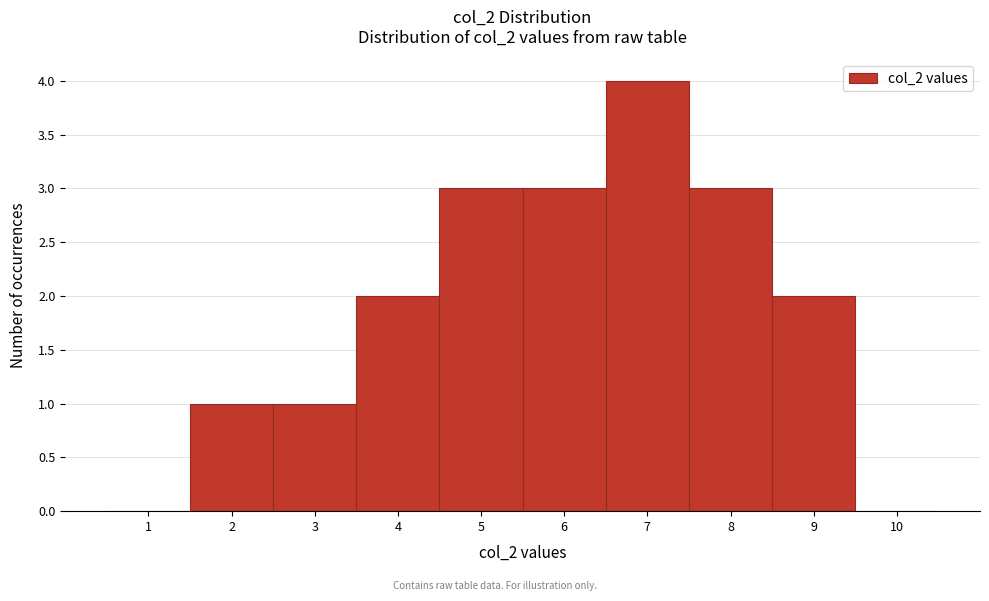

What is the height of the bar covering 5.5 to 6.5 on the x-axis? The values are not printed on the chart, so give them approximately, as read against the axis.

3